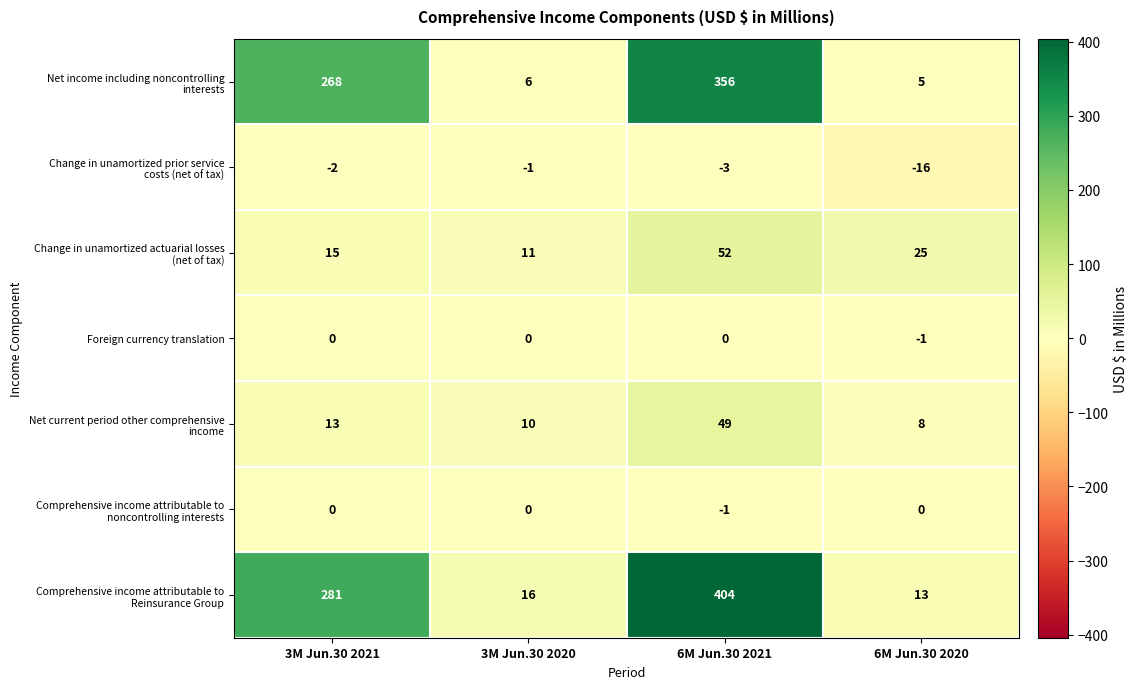

What is the spread (max minus min) of values at 3M Jun.30 2021?

283